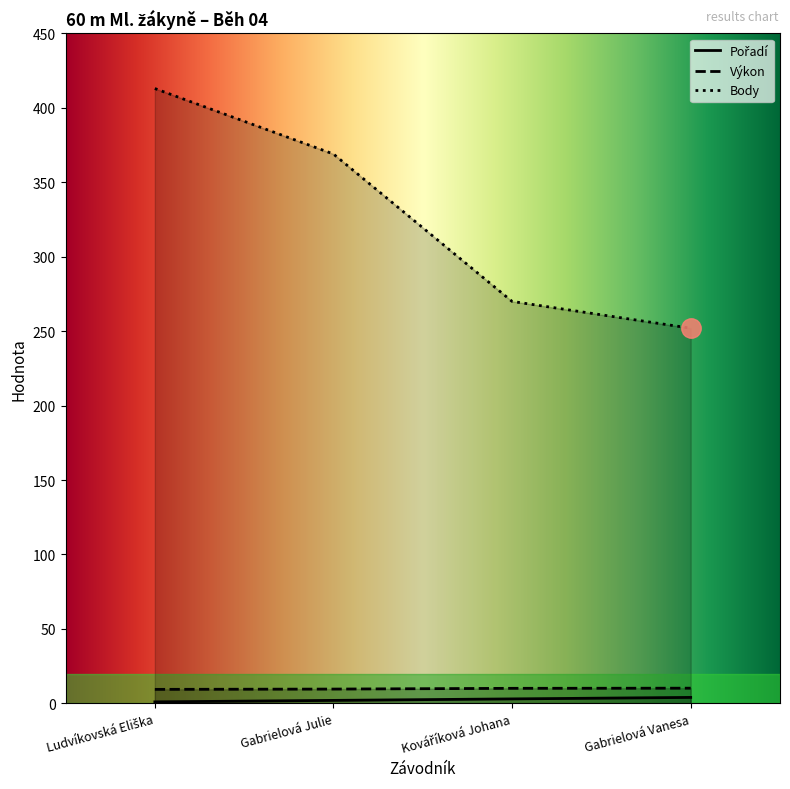

What is the difference between the highest and lowest values at Gabrielová Julie?

367.0